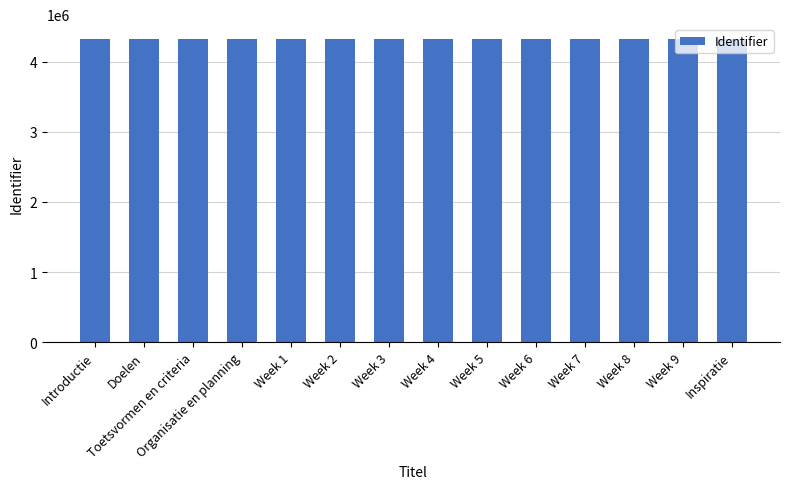

What is the maximum value shown in the chart?

4320356